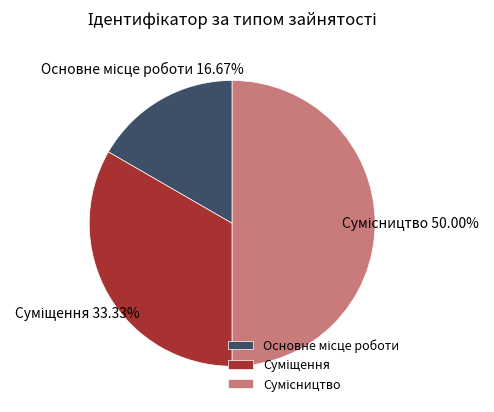

True or false: Сумісництво accounts for 38% of the total.

False